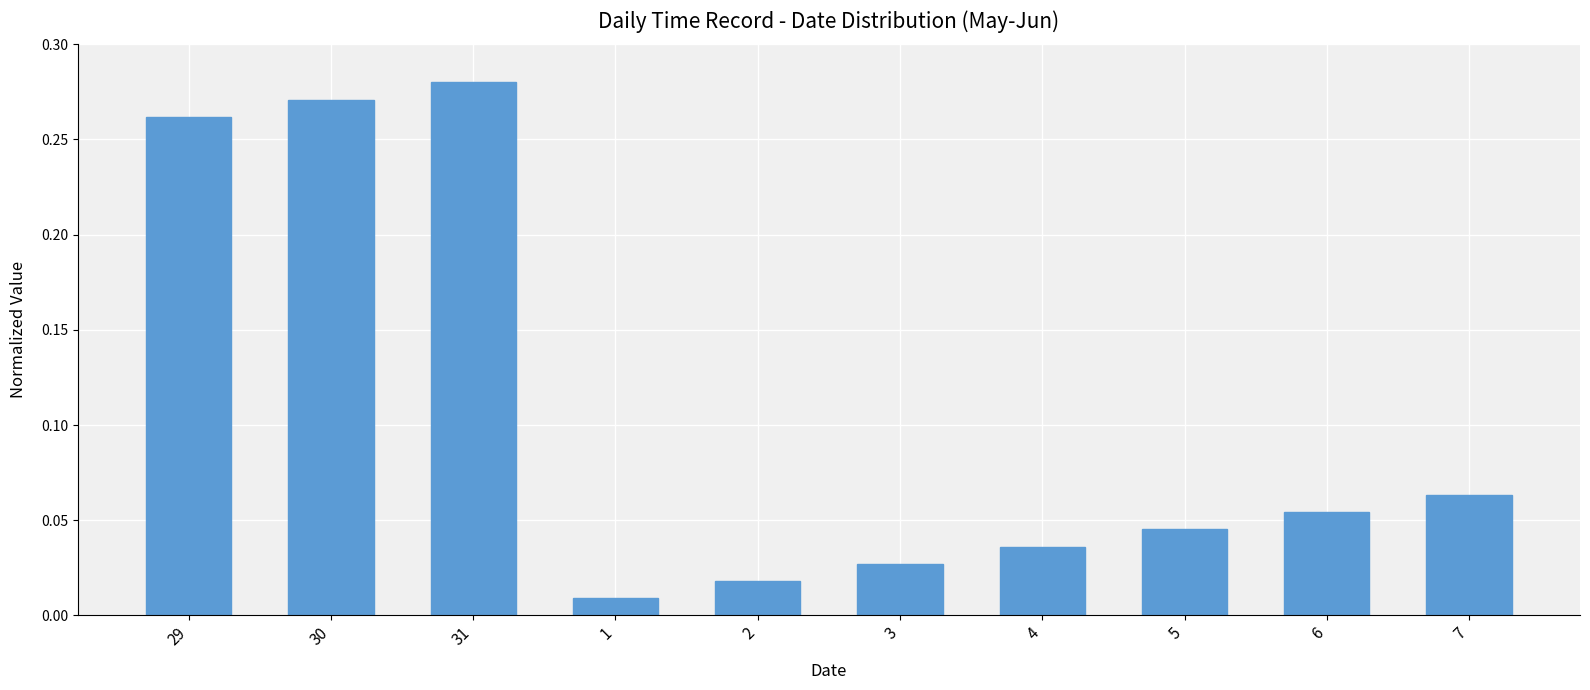

What is the sum of all values?

1.1